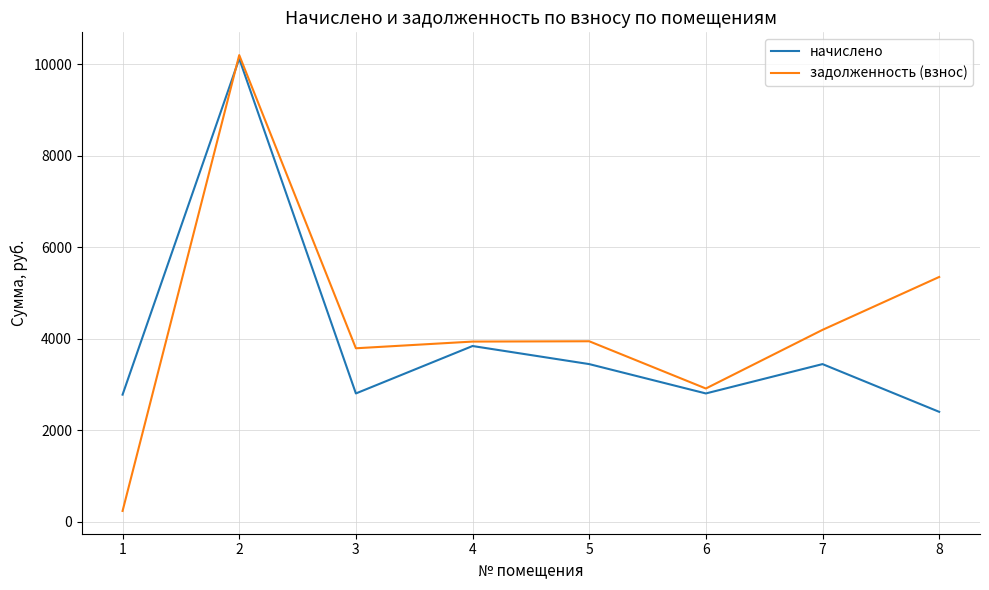

True or false: задолженность (взнос) has a value of 2128.9 at 3.

False